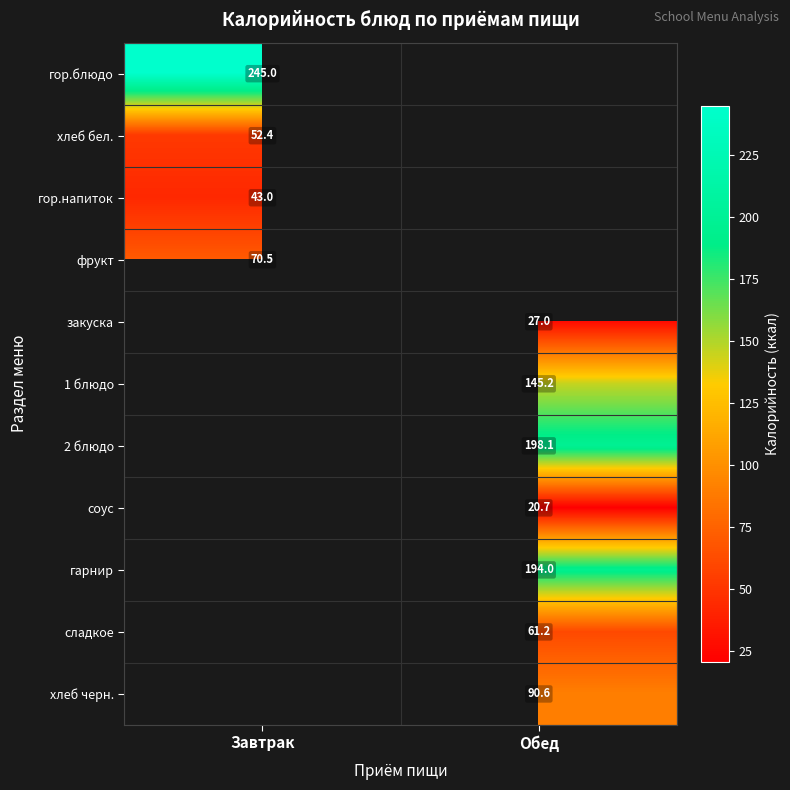

At which category does the chart reach its peak across all series?

Завтрак